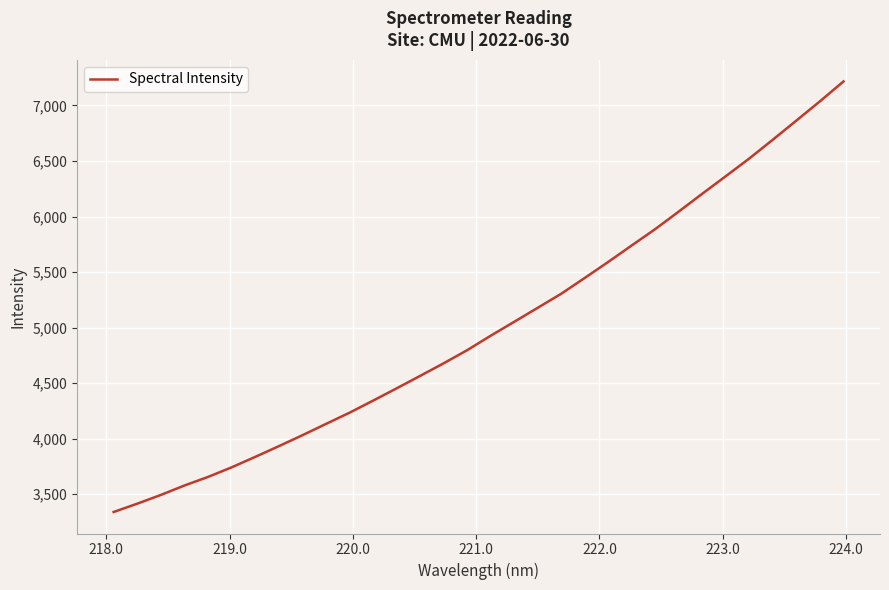

What is the greatest value displayed?

7216.4